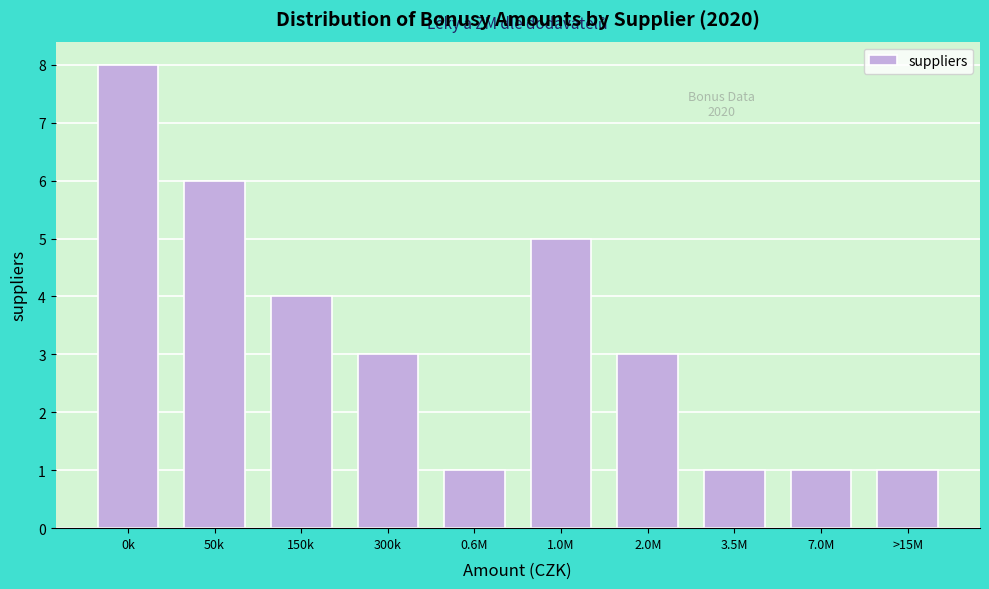

Reading left to right, transcribe all the data shown in this chart.

8	6	4	3	1	5	3	1	1	1